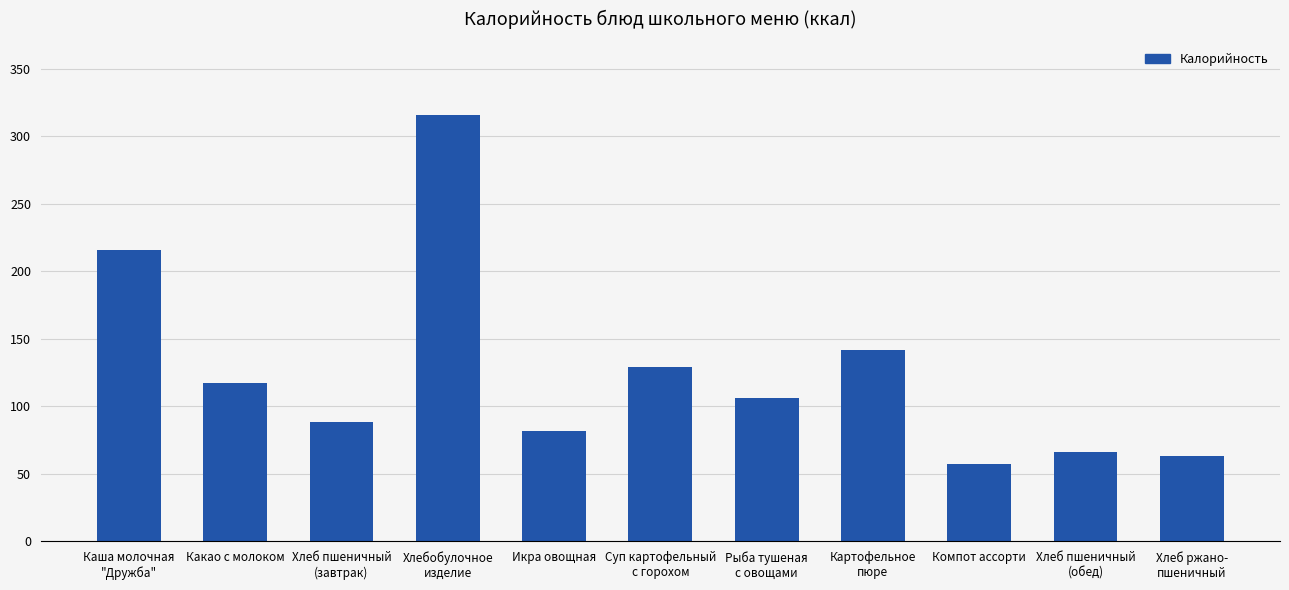

What is the sum of the values at Каша молочная
"Дружба" and Икра овощная?

297.2